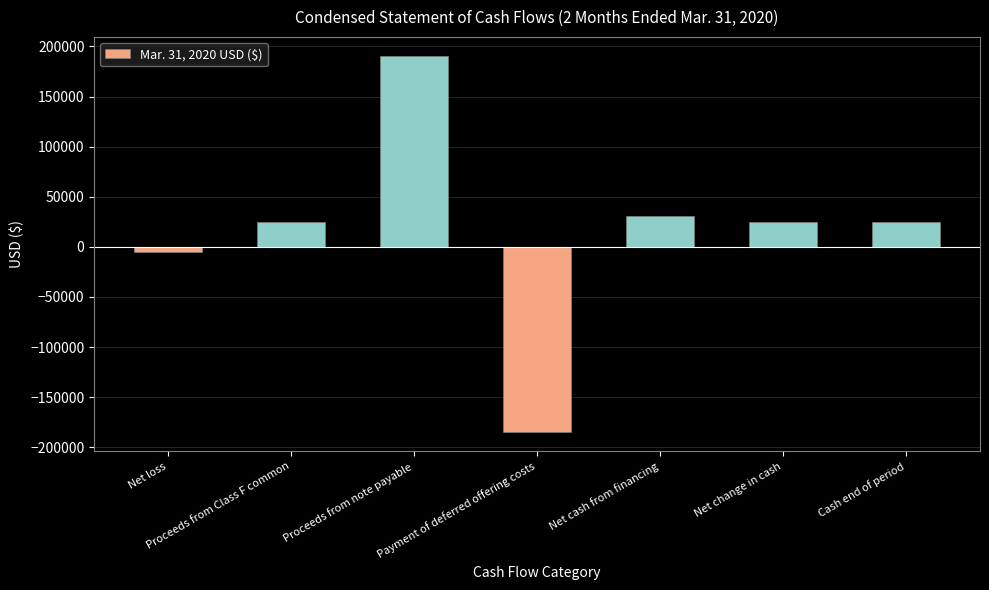

Are the bars grouped side by side (vs. stacked)?

No